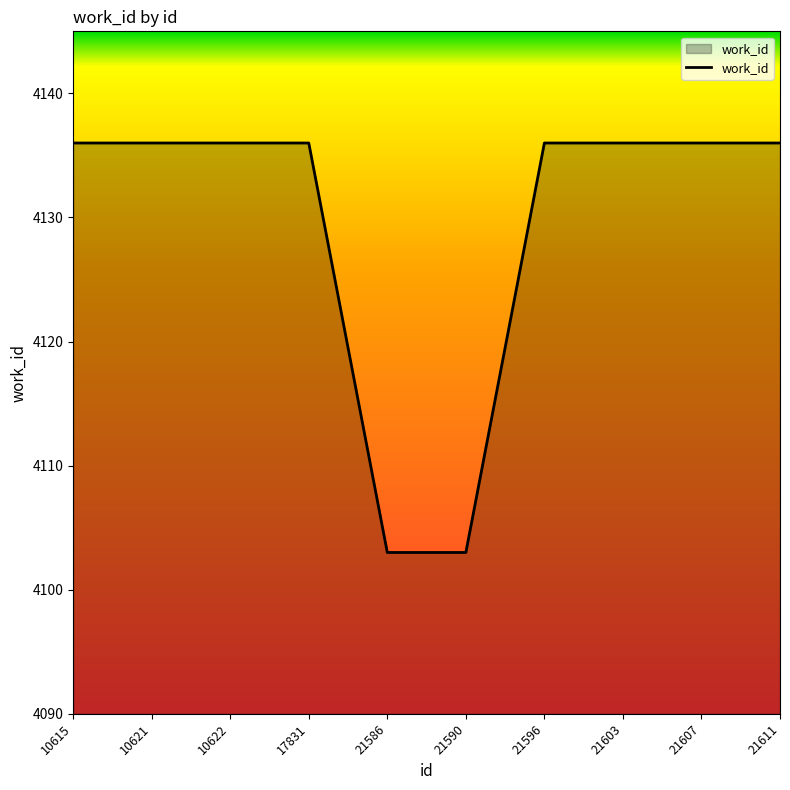

What is the difference between the maximum and minimum values?

33